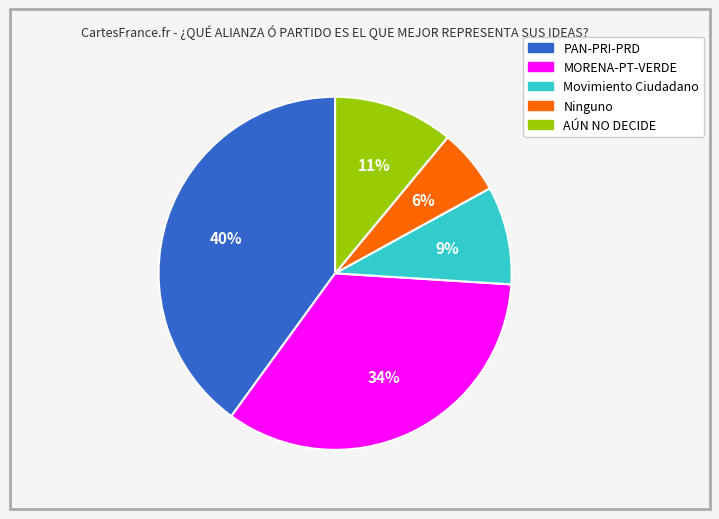

Which category has the biggest portion of the pie?

PAN-PRI-PRD